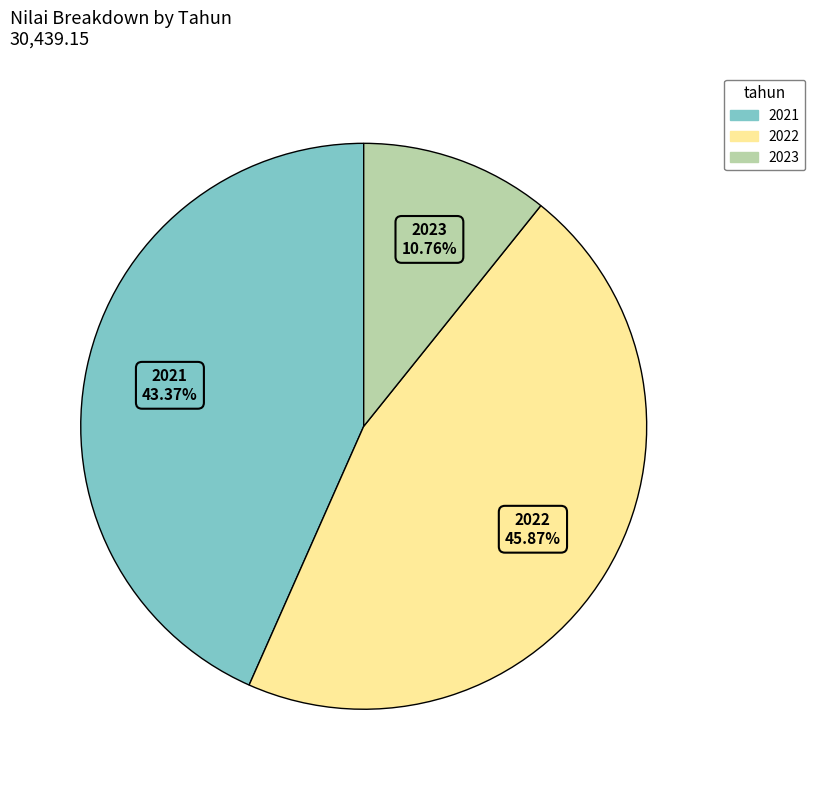

Which has a higher value, 2023 or 2022?

2022